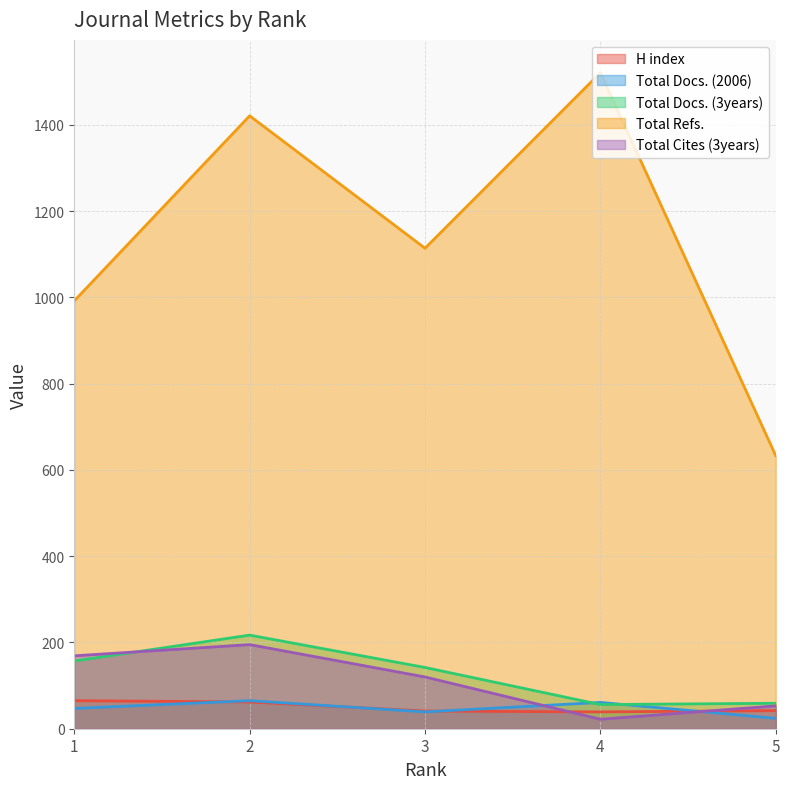

At which label does Total Refs. first exceed 1114?

2